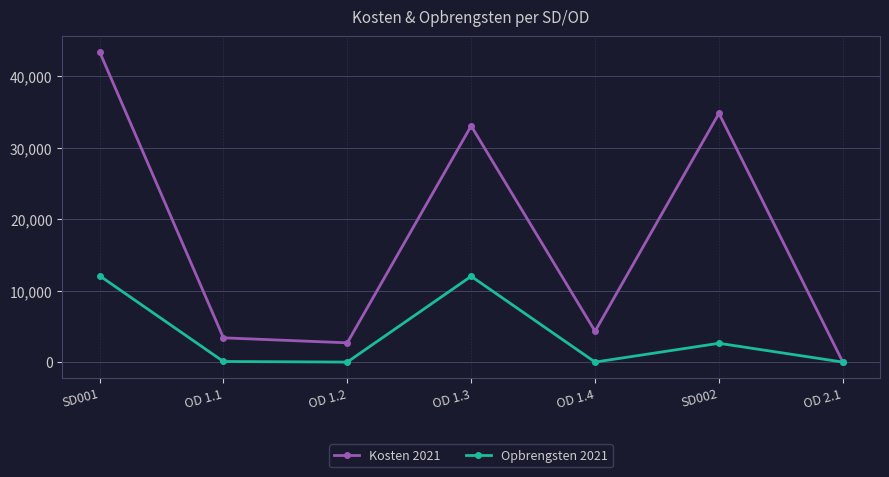

What position from the right is OD 1.3?

4